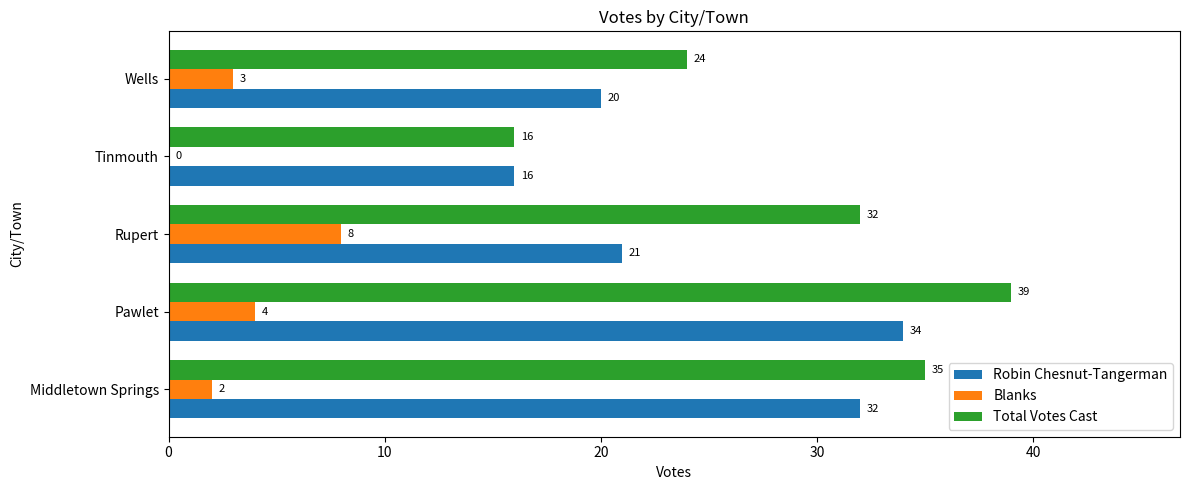

What is the approximate value of Total Votes Cast at Pawlet, to the nearest 10?

40